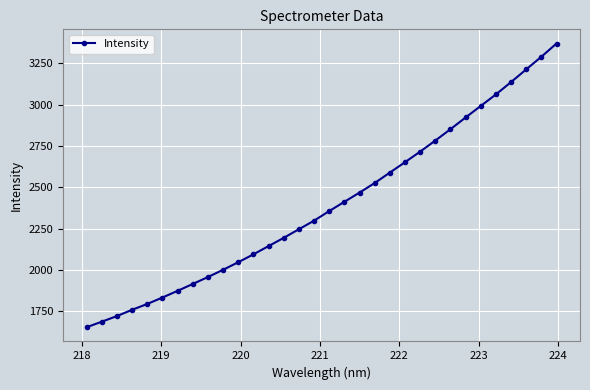

What is the sum of all values?

76569.1